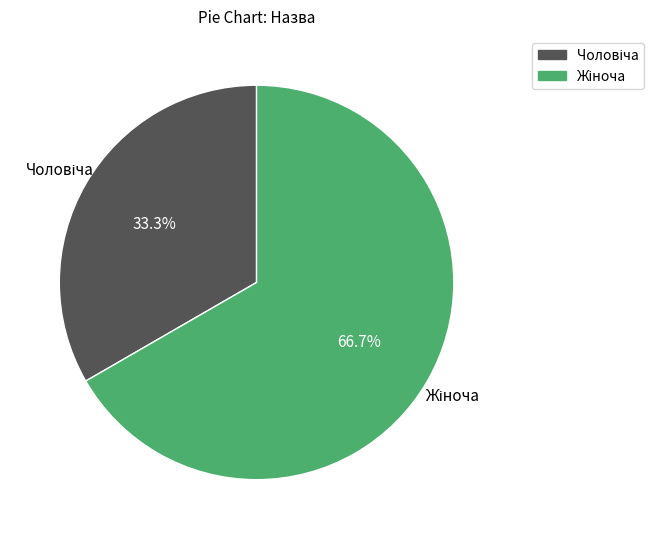

Is there any slice that represents more than half of the pie?

Yes